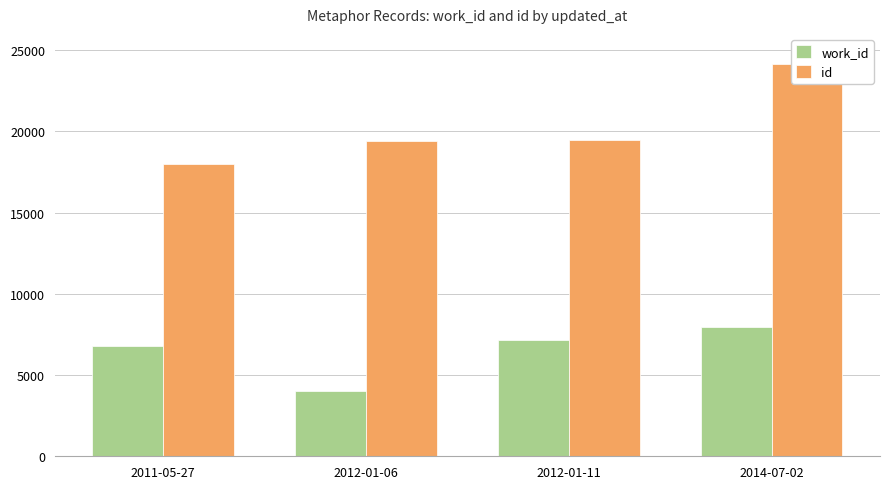

What is the average value of the id series?

20241